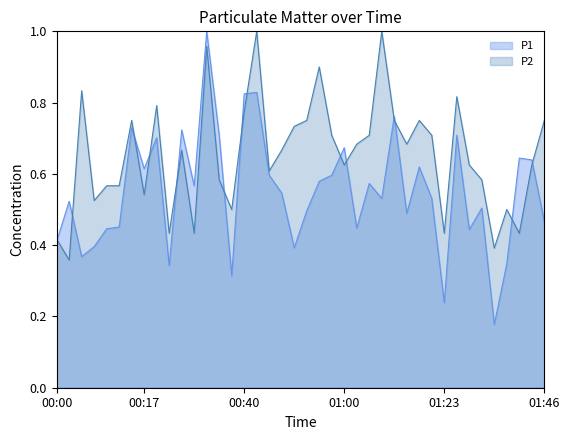

Where is the first local maximum for P2?

00:05